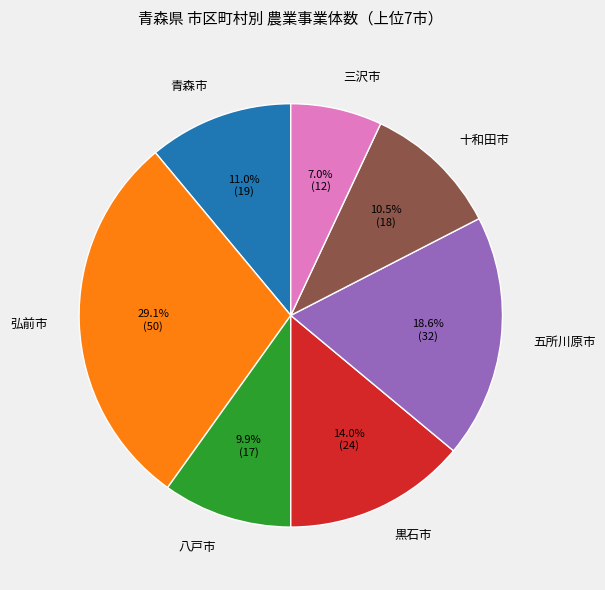

What is the ratio of the value at 十和田市 to the value at 弘前市?

0.4